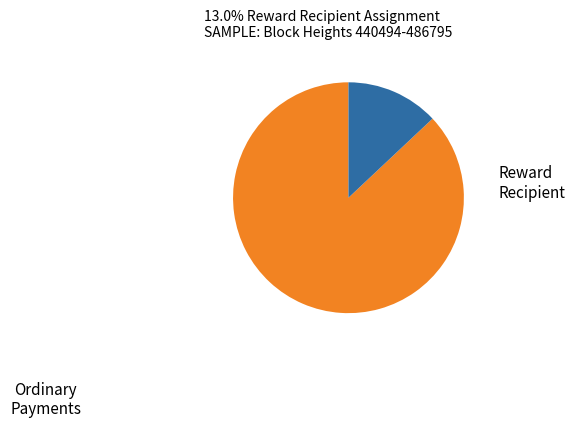

Is there any slice that represents more than half of the pie?

Yes